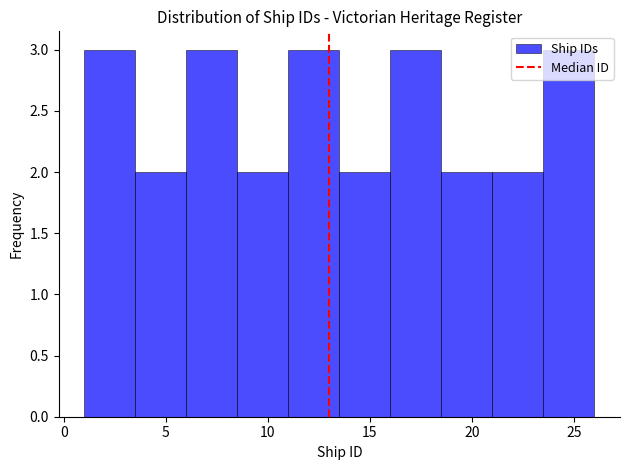

What is the height of the bar covering 18.5 to 21.0 on the x-axis? The values are not printed on the chart, so give them approximately, as read against the axis.

2